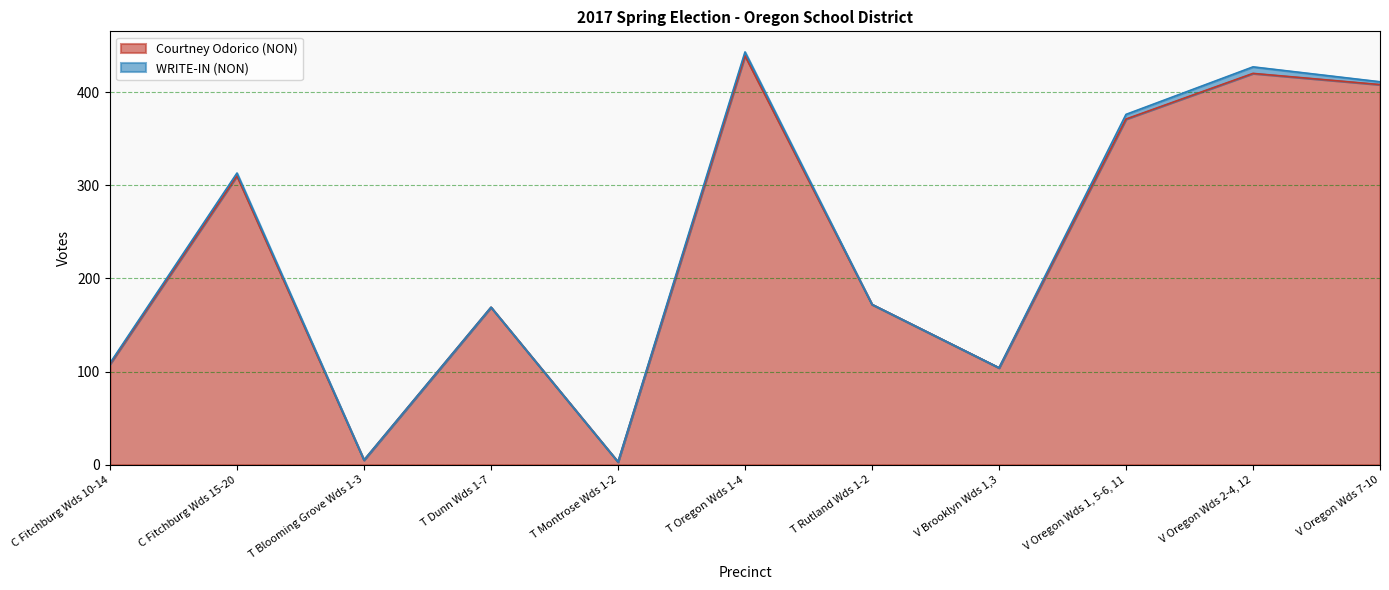

List the labels in order of value, largest first.

T Oregon Wds 1-4, V Oregon Wds 2-4, 12, V Oregon Wds 7-10, V Oregon Wds 1, 5-6, 11, C Fitchburg Wds 15-20, T Rutland Wds 1-2, T Dunn Wds 1-7, C Fitchburg Wds 10-14, V Brooklyn Wds 1,3, T Blooming Grove Wds 1-3, T Montrose Wds 1-2